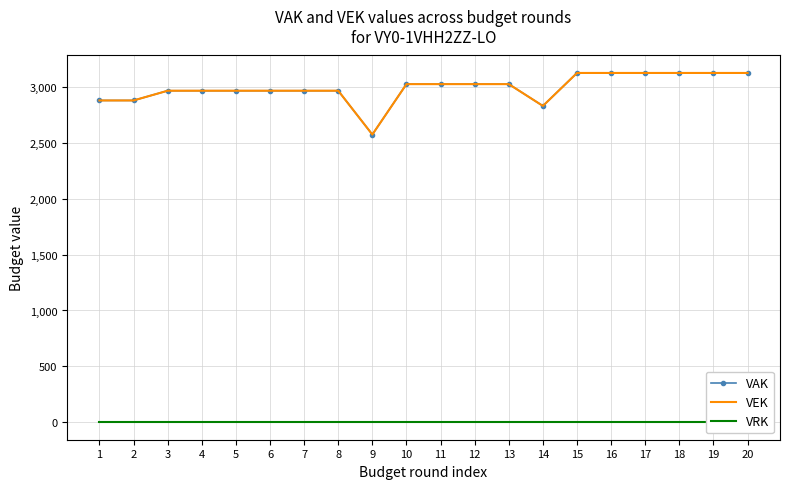

Which series has the largest total across all categories?

VAK